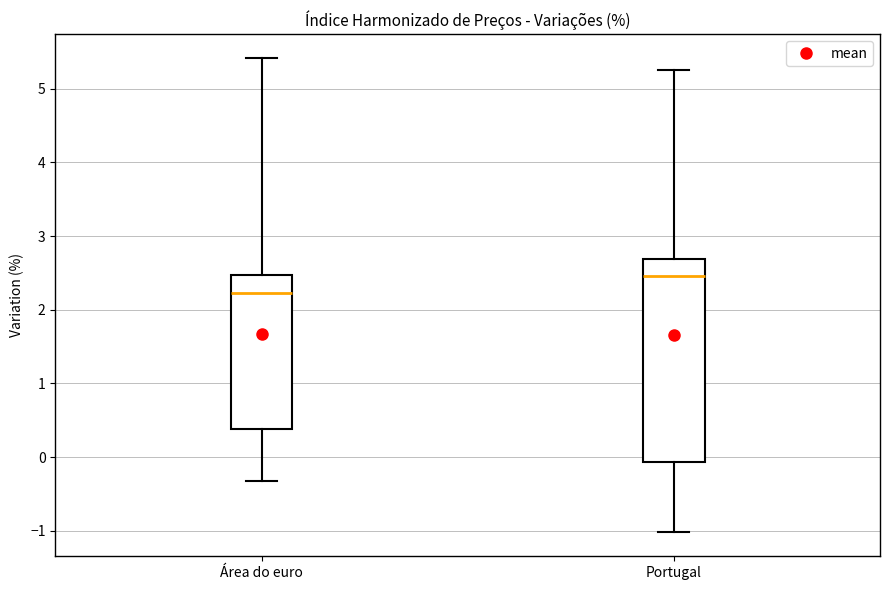

Reading left to right, read every box against the y-axis: the position of its median line, the range the box covers, and the ends of its whiskers. The values are not printed on the chart, so give them approximately, as read against the axis.

Área do euro: median 2.2, box 0.4 to 2.5, whiskers -0.3 to 5.4
Portugal: median 2.5, box -0.1 to 2.7, whiskers -1.0 to 5.3